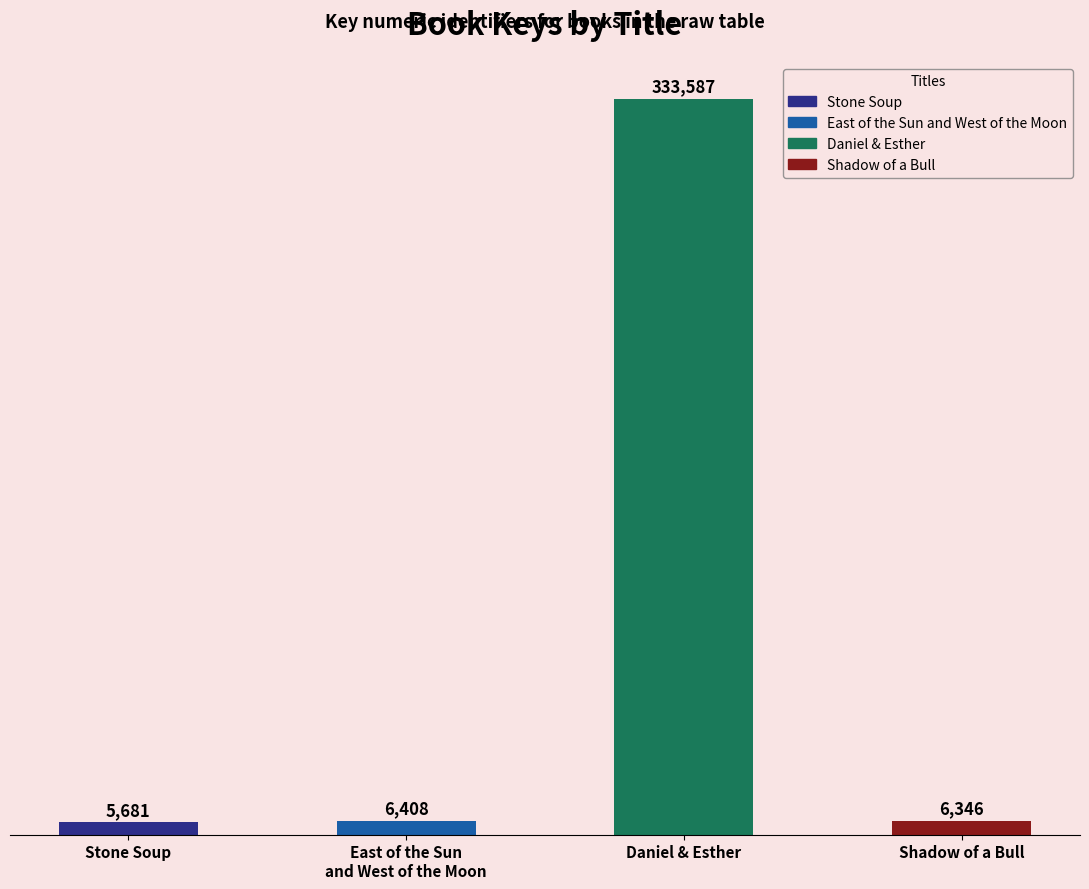

What is the smallest value displayed?

5681